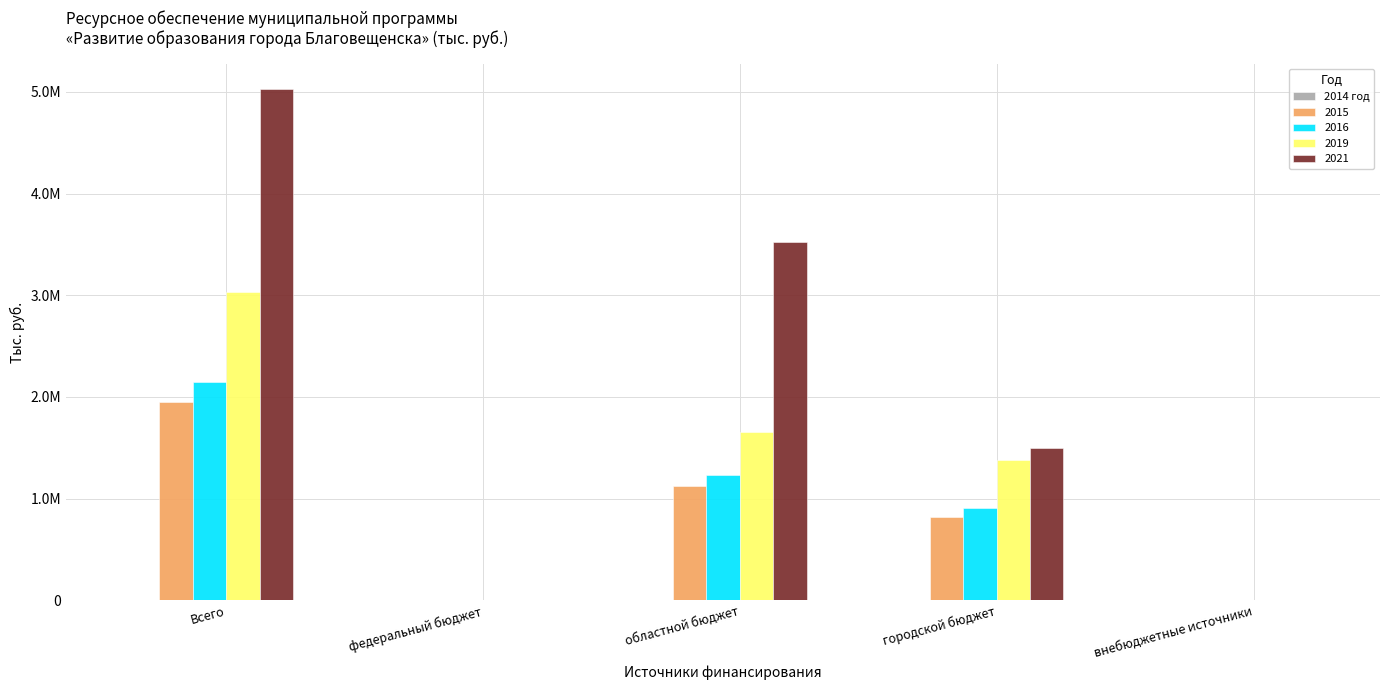

Reading left to right, what are all the values shown in this chart?

2015: Всего=1951558.2	федеральный бюджет=740.0	областной бюджет=1123706.8	городской бюджет=824454.1	внебюджетные источники=2657.3
2016: Всего=2143978.5	федеральный бюджет=1419.6	областной бюджет=1235277.7	городской бюджет=903883.2	внебюджетные источники=3398.0
2019: Всего=3034771.9	федеральный бюджет=0.0	областной бюджет=1654550.9	городской бюджет=1376274.6	внебюджетные источники=3946.4
2021: Всего=5027425.5	федеральный бюджет=0.0	областной бюджет=3526122.2	городской бюджет=1496939.7	внебюджетные источники=4363.6